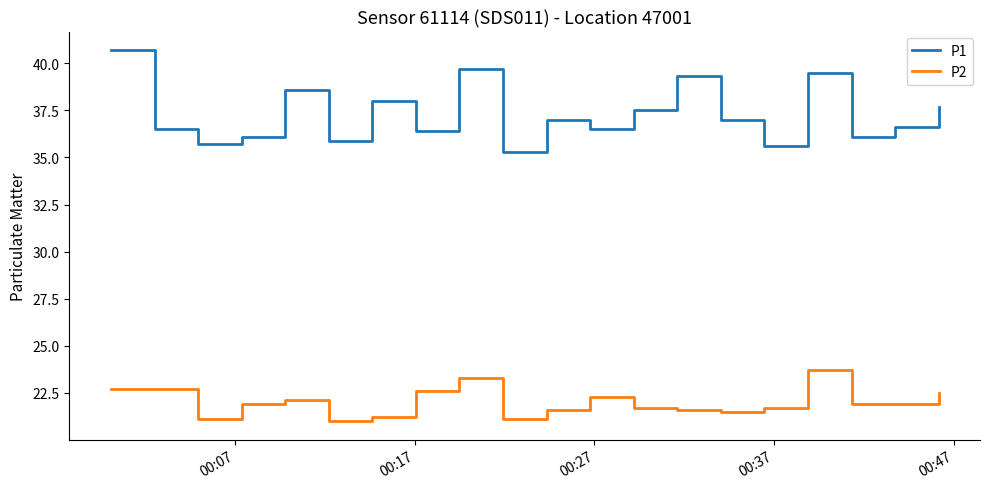

Rank the series by their maximum value, from highest to lowest.

P1, P2